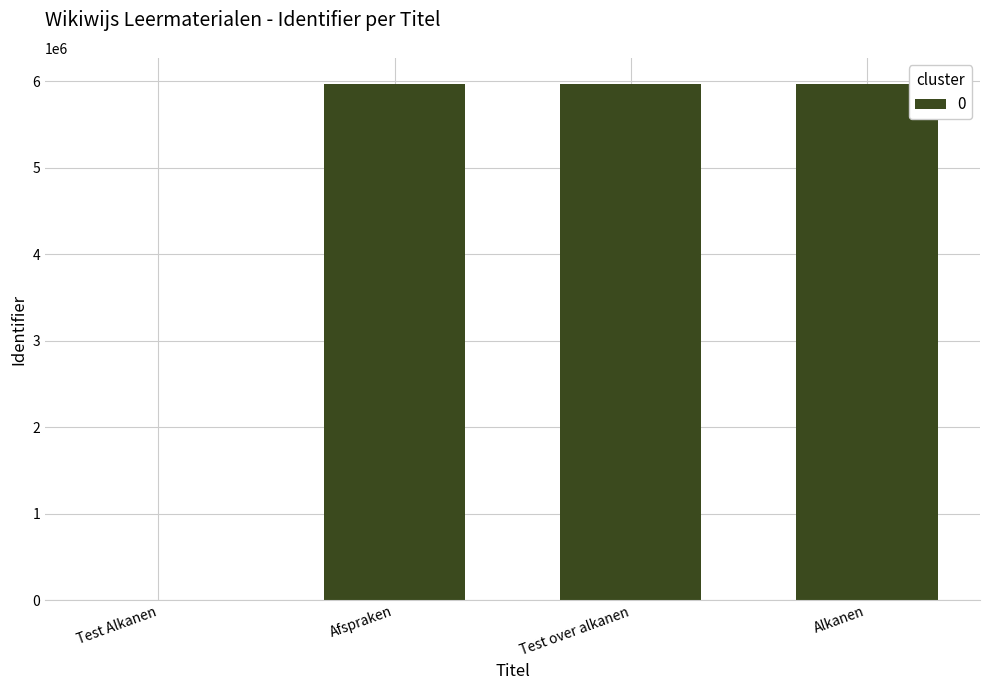

What is the difference between the values at Afspraken and Test over alkanen?

1